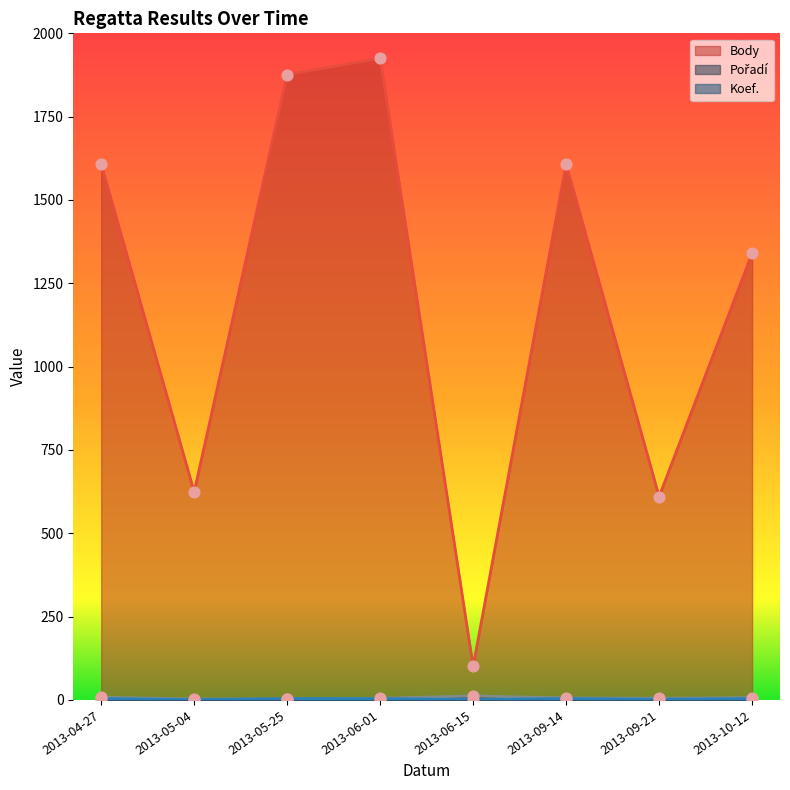

What is the total value across all series at 2013-06-01?

1934